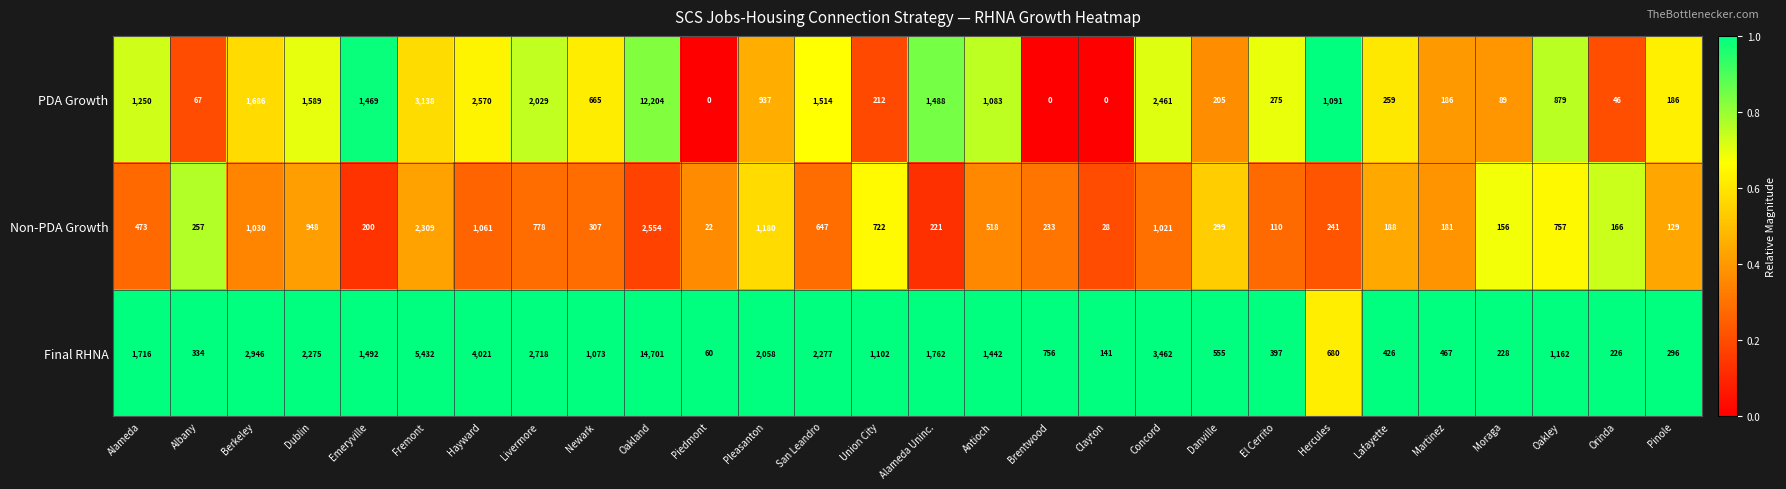

Where does the Non-PDA Growth series first go above 307?

Alameda